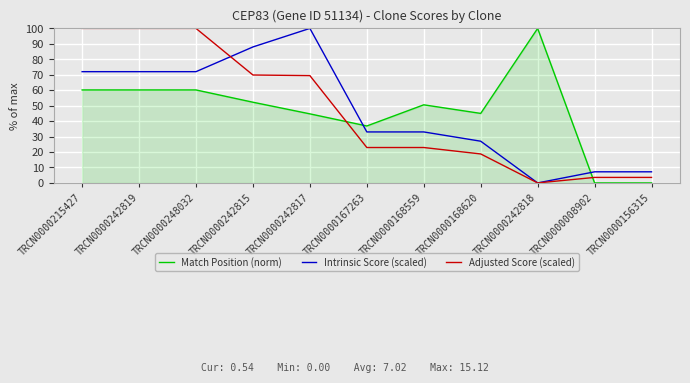

What is the difference between the second highest and second lowest values in the Match Position (norm) series?

60.2